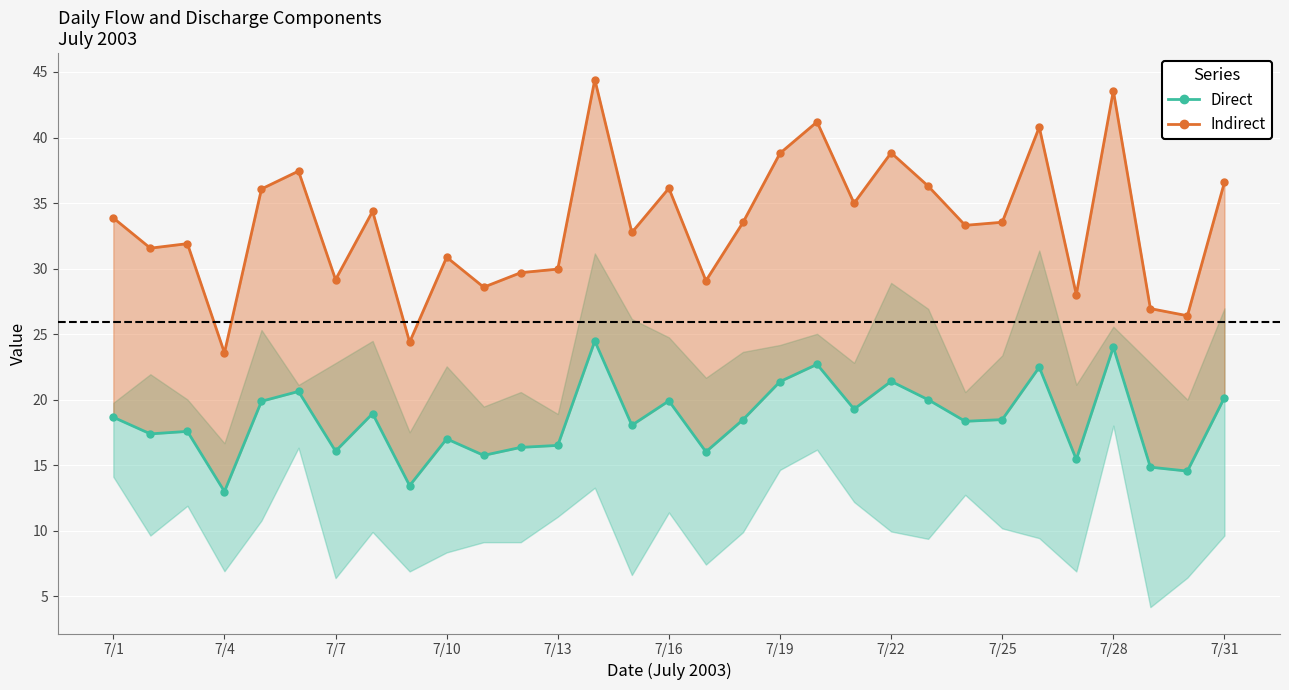

True or false: Direct and Indirect cross at least once.

False